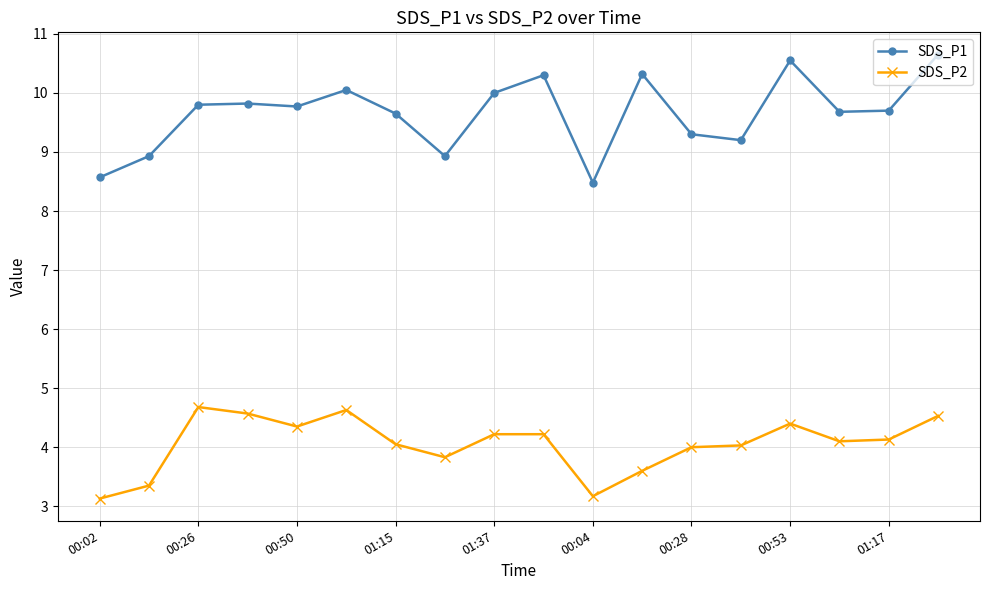

True or false: SDS_P1 and SDS_P2 intersect in this chart.

False